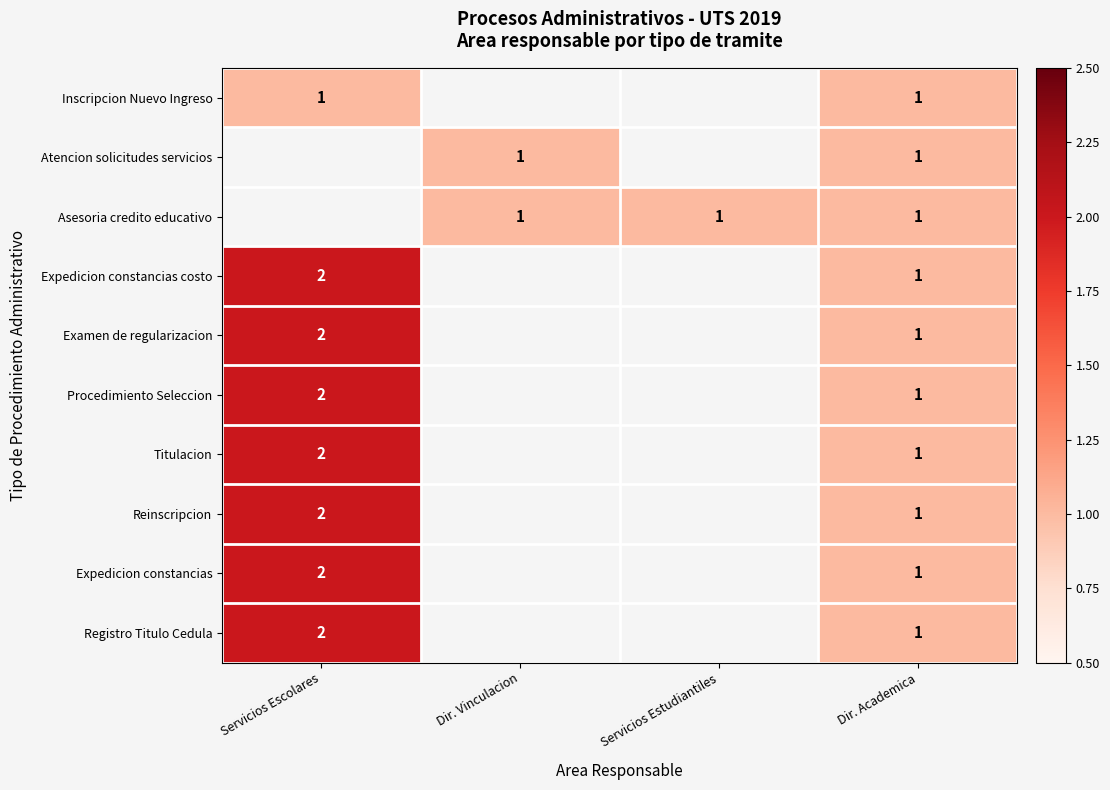

Is it true that Asesoria credito educativo equals 1 at Dir. Vinculacion?

True